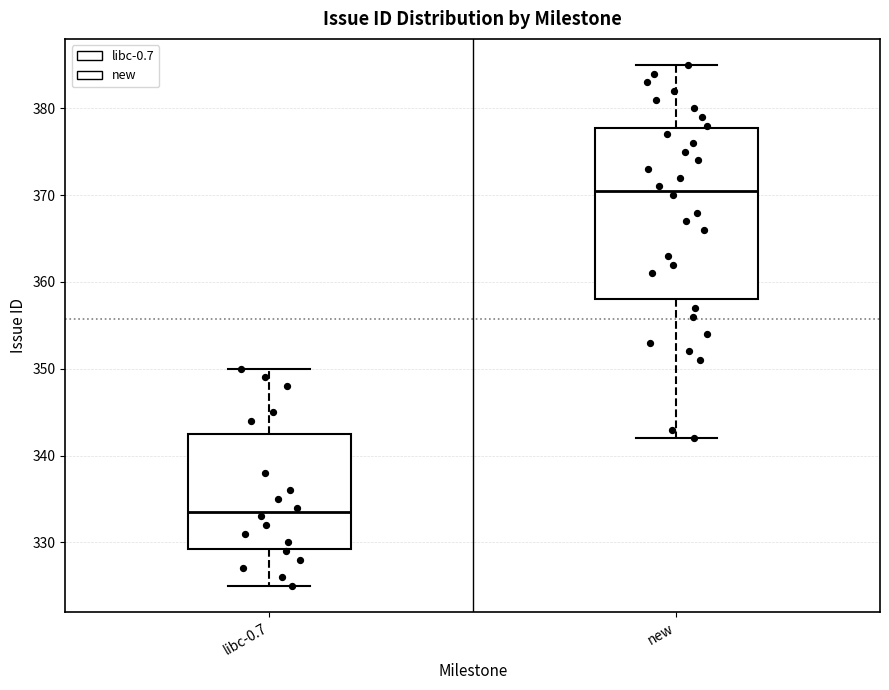

Where does the median line of the box for new sit on the y-axis? The values are not printed on the chart, so give them approximately, as read against the axis.

371